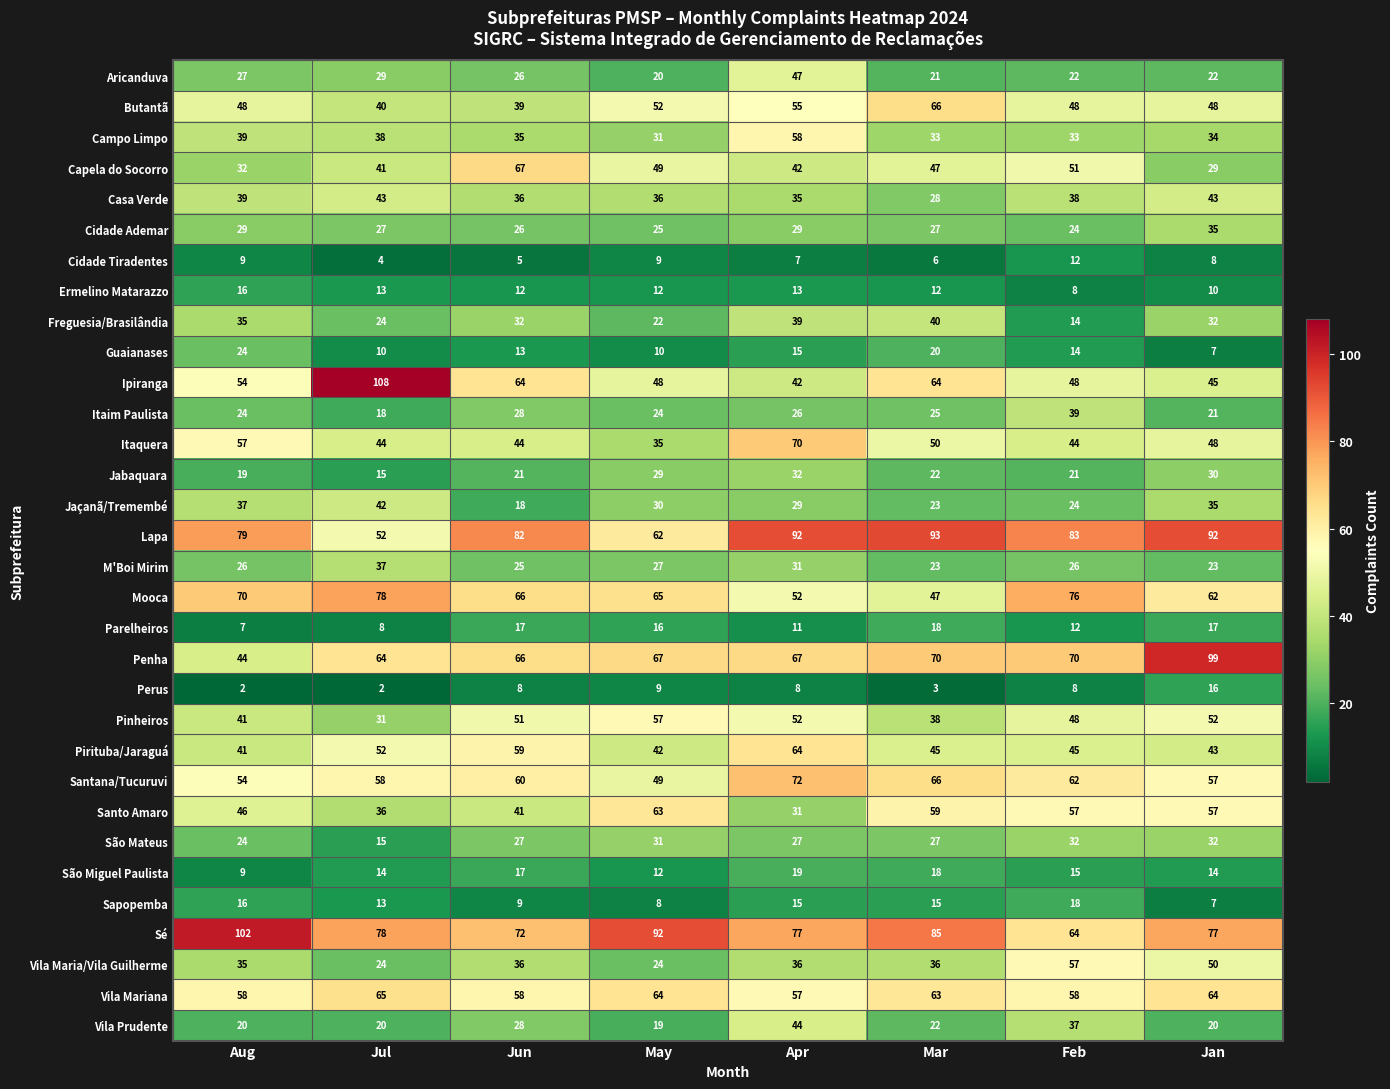

Is the value of Jabaquara at Apr greater than the value of Jaçanã/Tremembé at Jun?

Yes